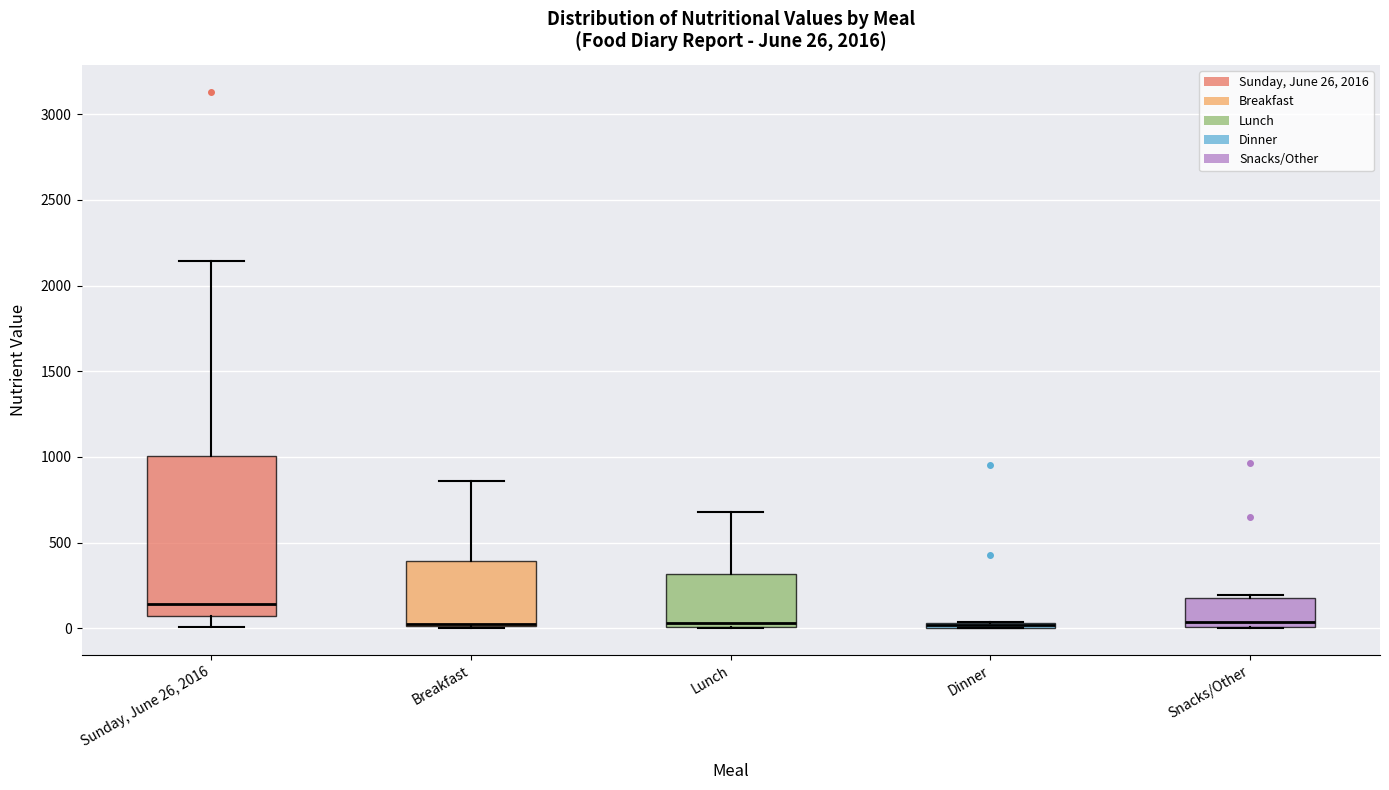

Which box is the tallest, from its lower edge to its upper edge?

Sunday, June 26, 2016